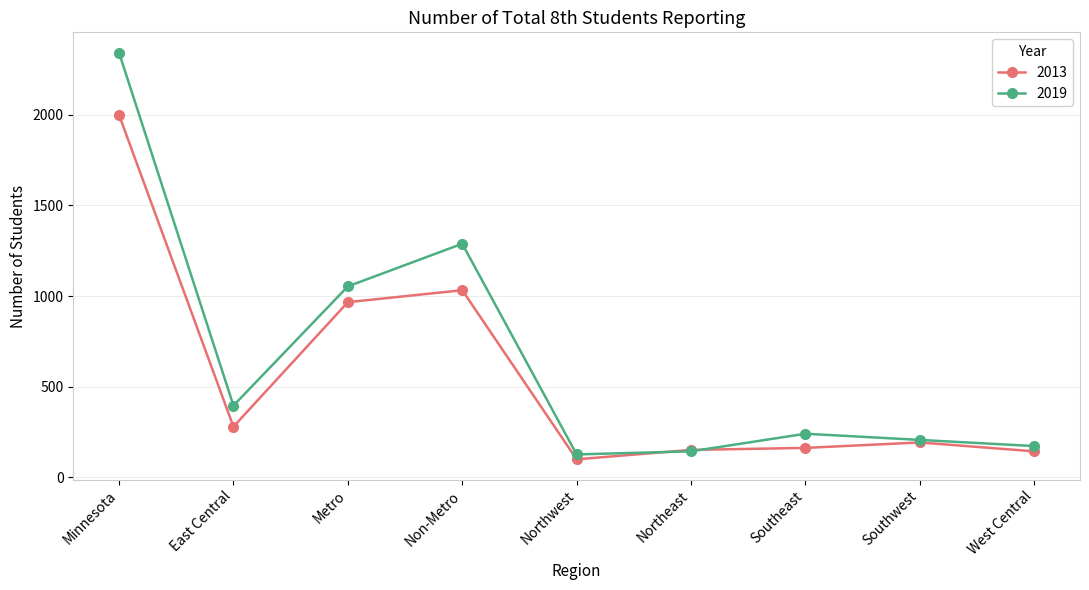

Which series has the largest total across all categories?

2019